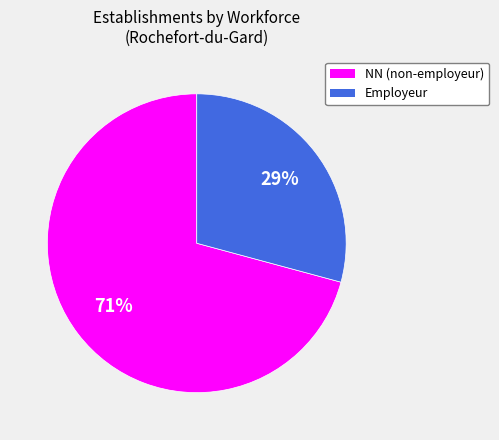

To the nearest percent, what is the average slice percentage?

50%